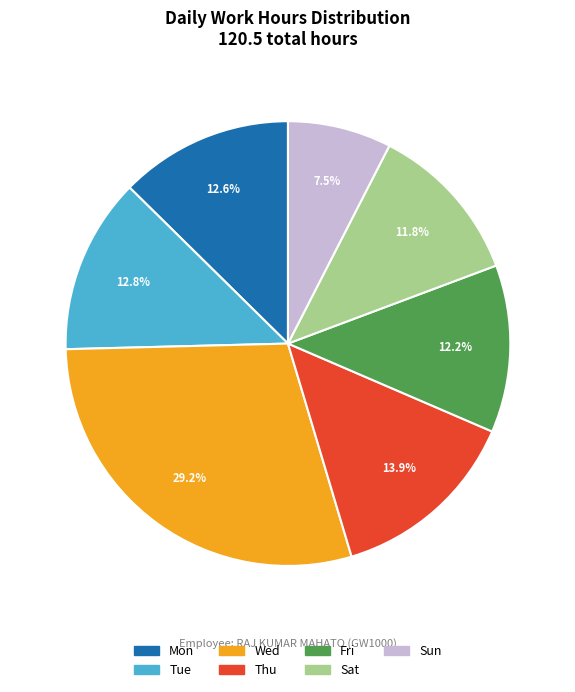

Is it true that Sat is 6% of the pie?

False